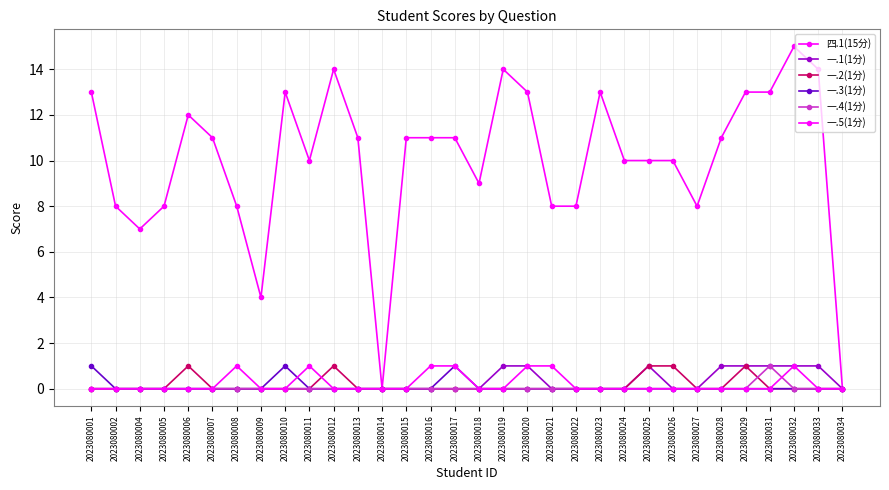

What is the difference between the maximum and minimum values in the 一.5(1分) series?

1